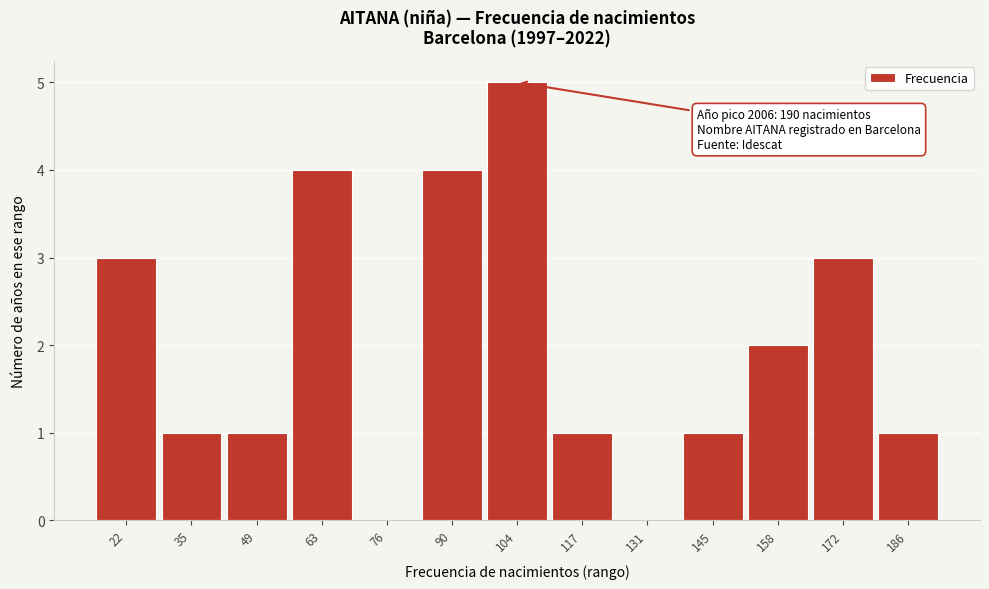

Reading left to right, list all the values displayed in this chart.

22=3	35=1	49=1	63=4	76=0	90=4	104=5	117=1	131=0	145=1	158=2	172=3	186=1